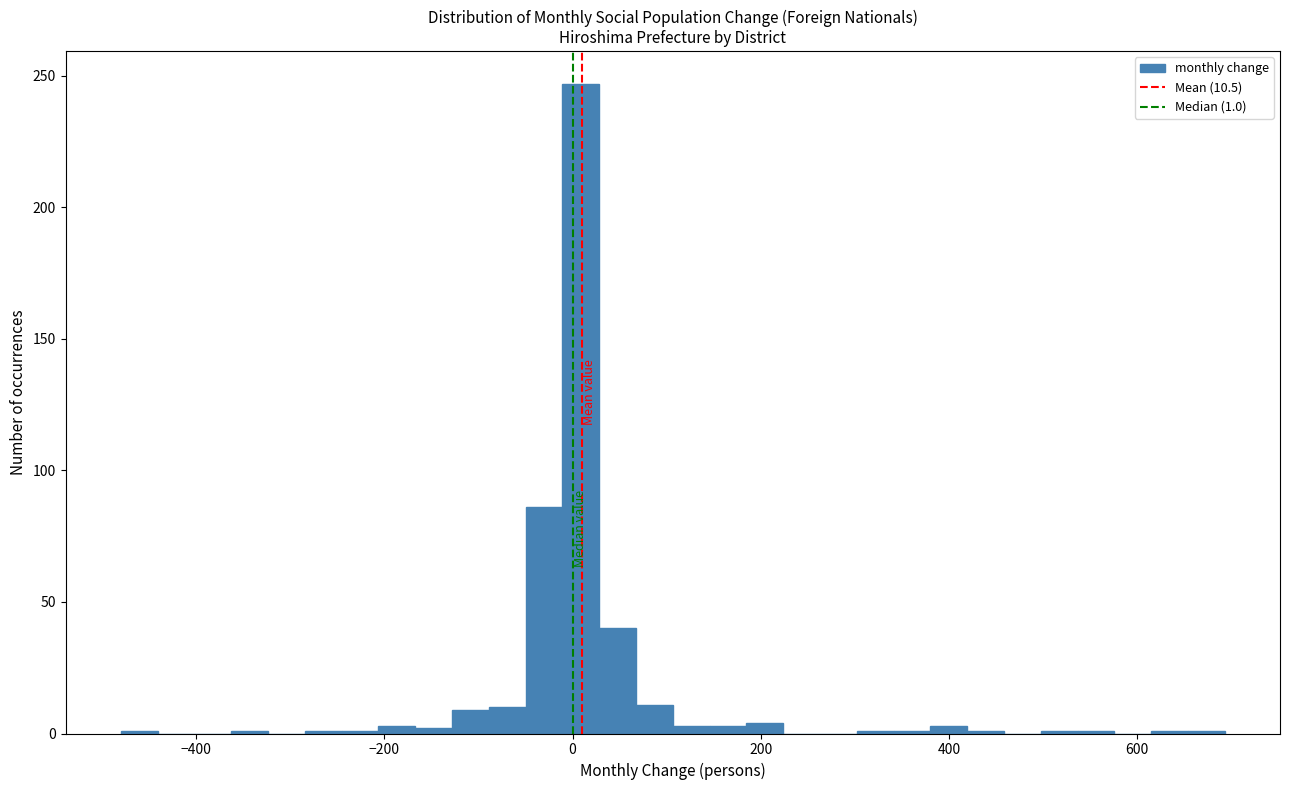

Read against the x-axis, roughly where is the centre of the tallest bar?

0